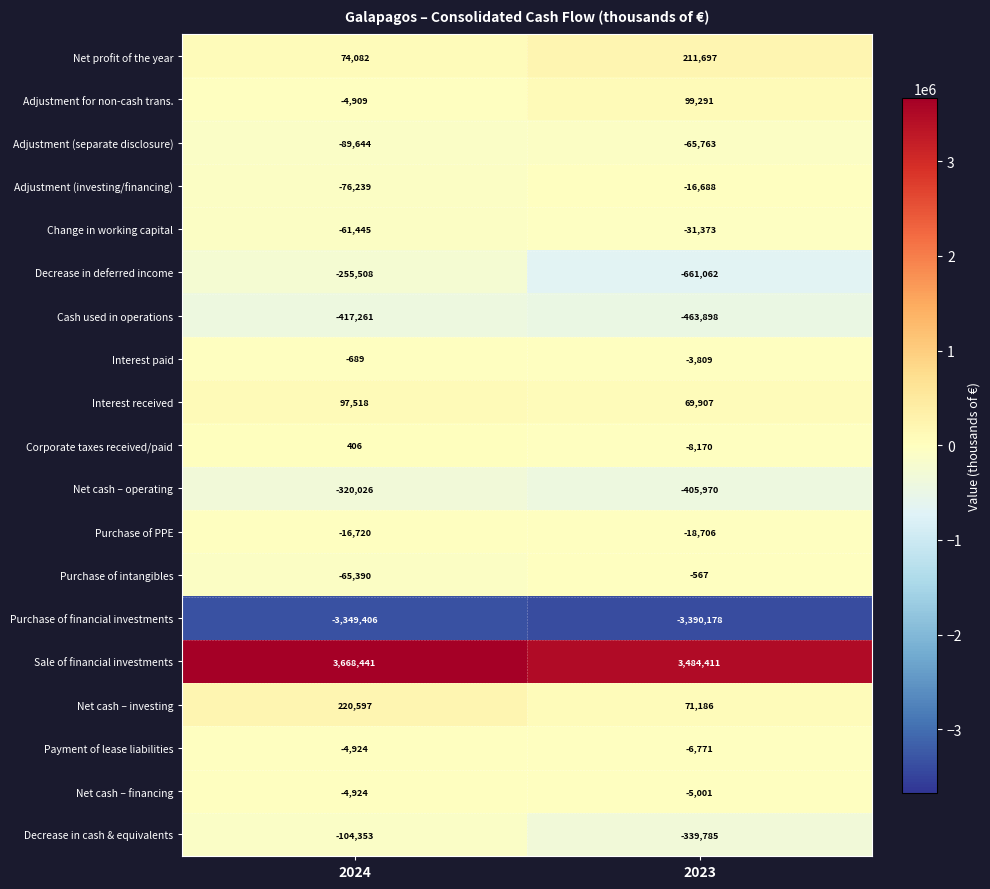

Which category has the highest value in the Net cash – investing series?

2024